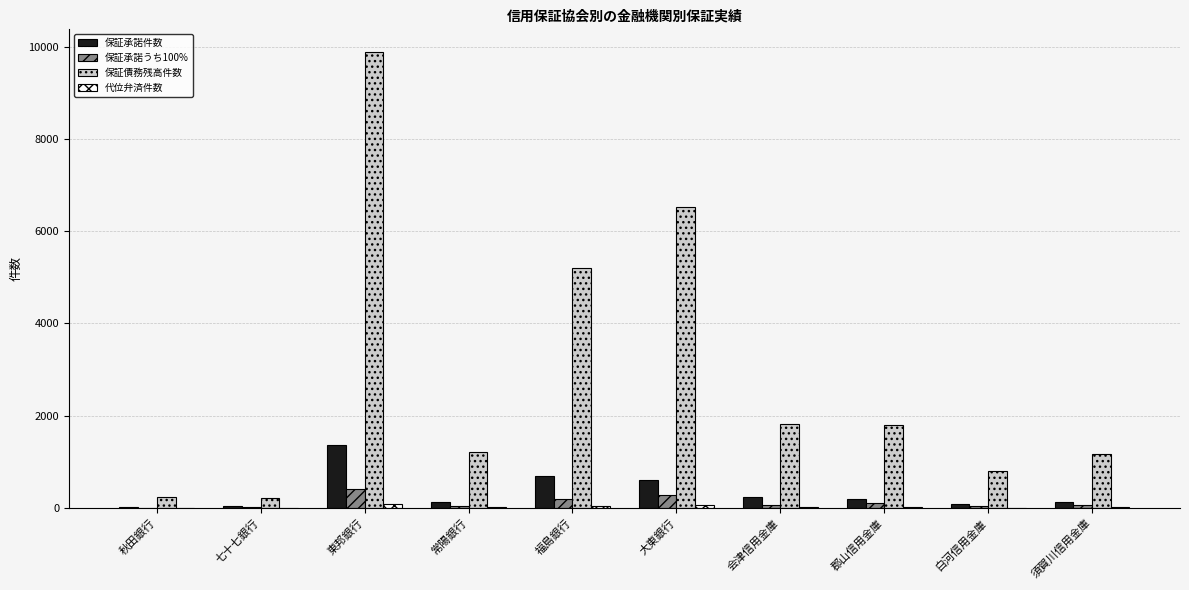

What is the spread (max minus min) of values at 常陽銀行?

1214